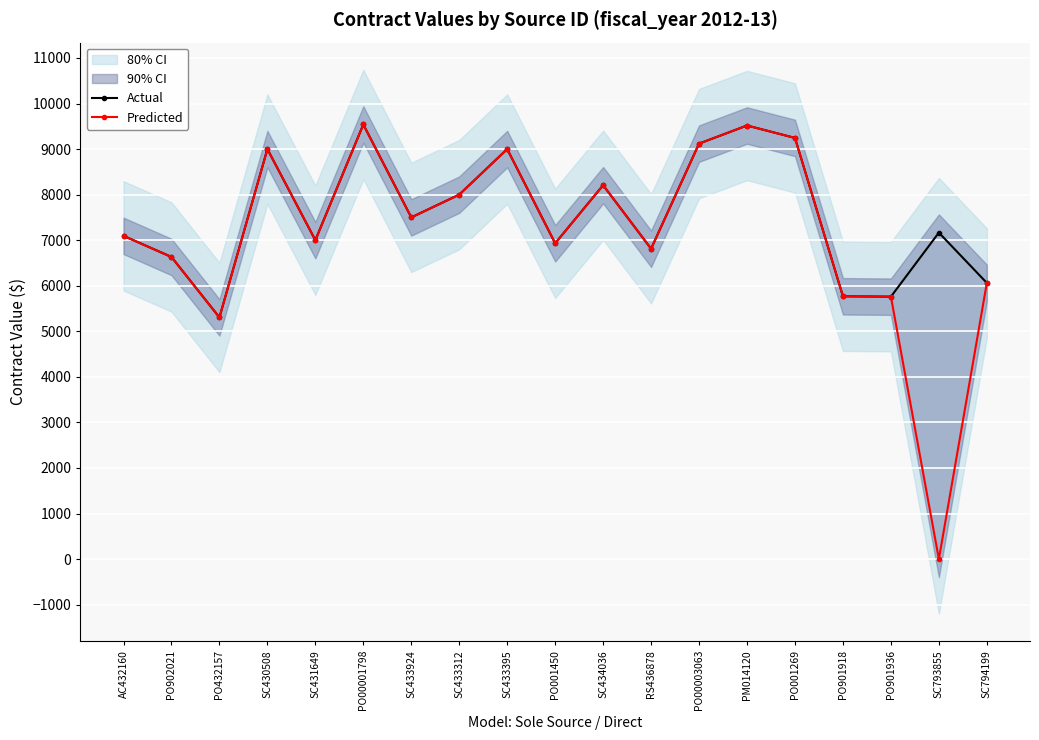

What position from the left is RS436878?

12